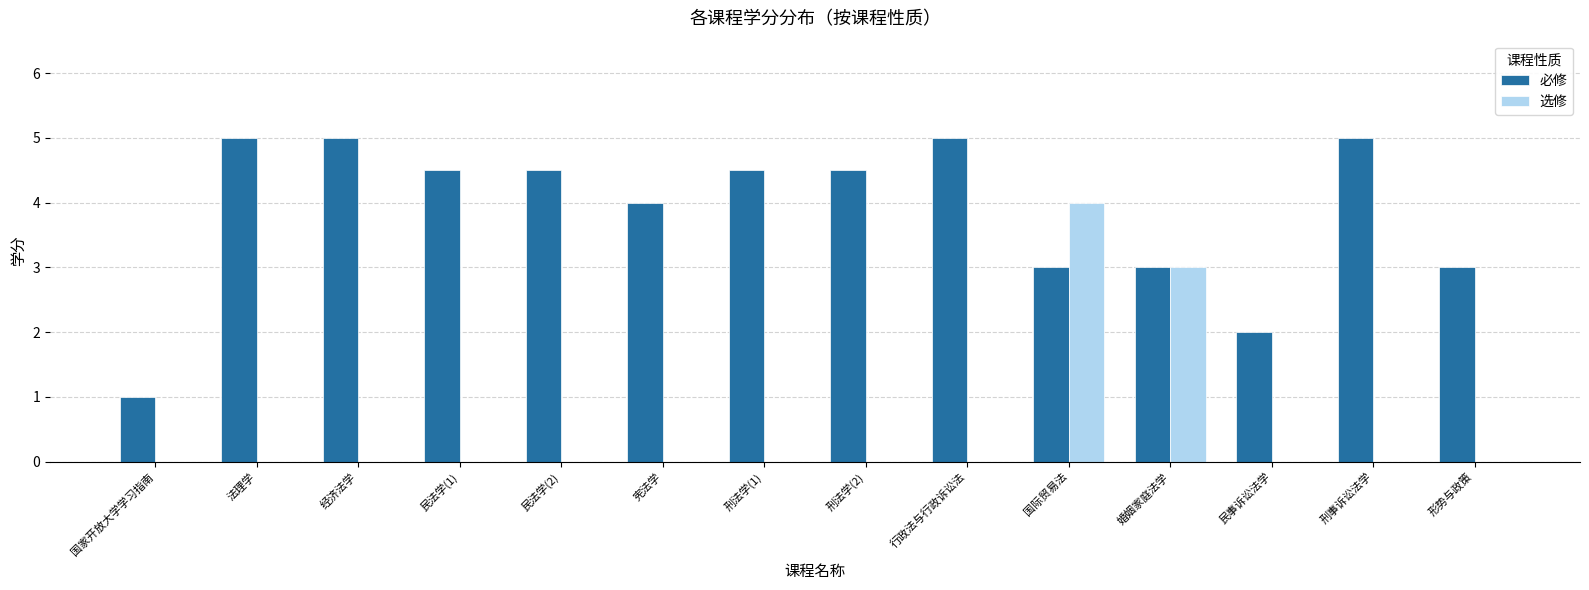

At which category is the sum across all series the highest?

国际贸易法